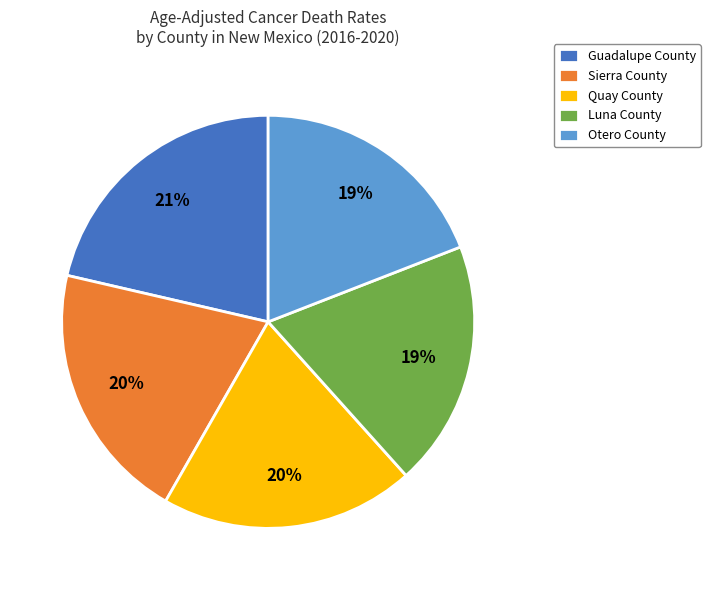

To the nearest percent, what is the difference between the Luna County and Guadalupe County slice percentages?

2%